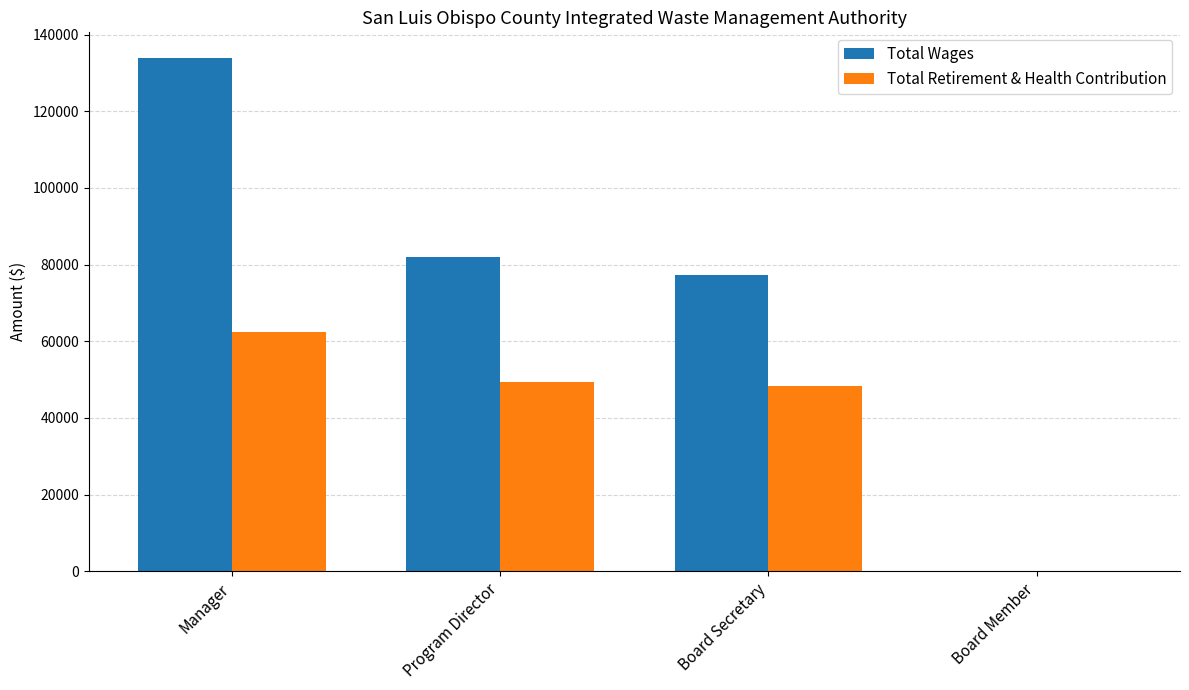

Are the bars horizontal?

No